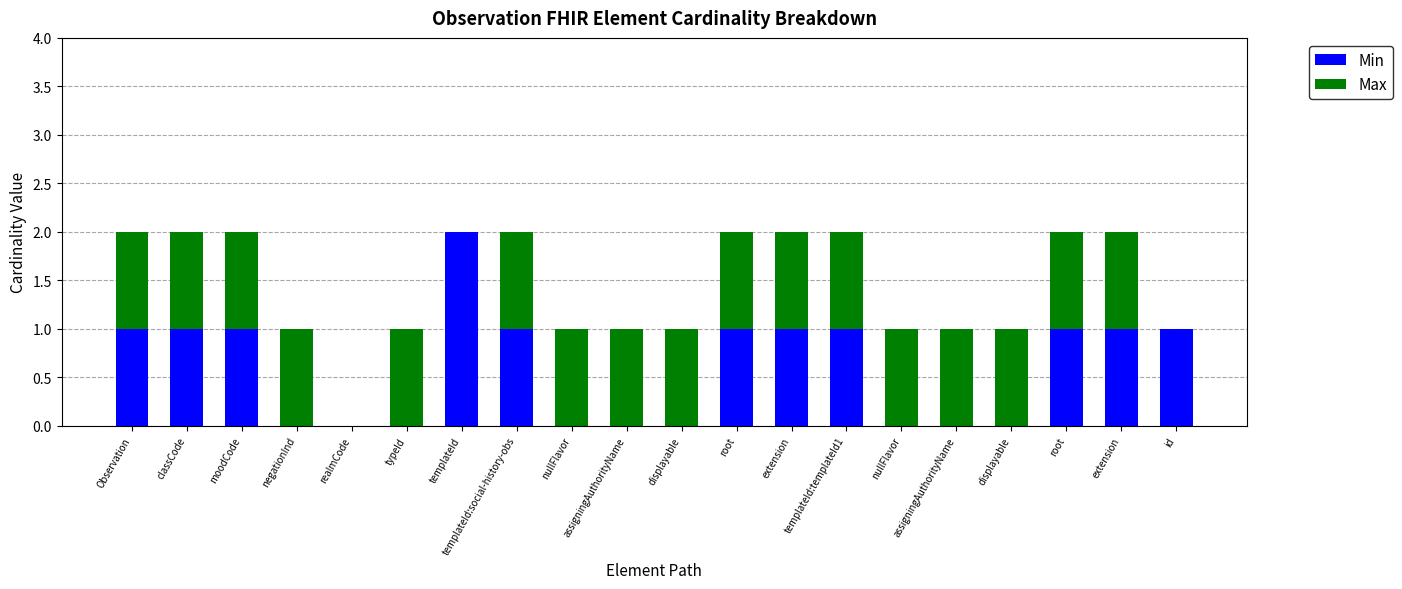

The value of Min at typeId is 0. True or false?

True